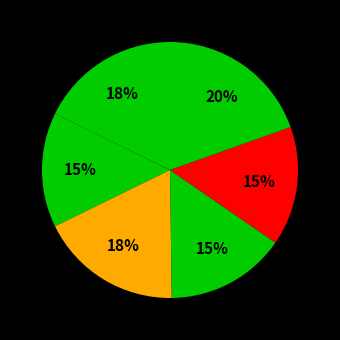

Which slice is the largest?

컴퓨터공학과